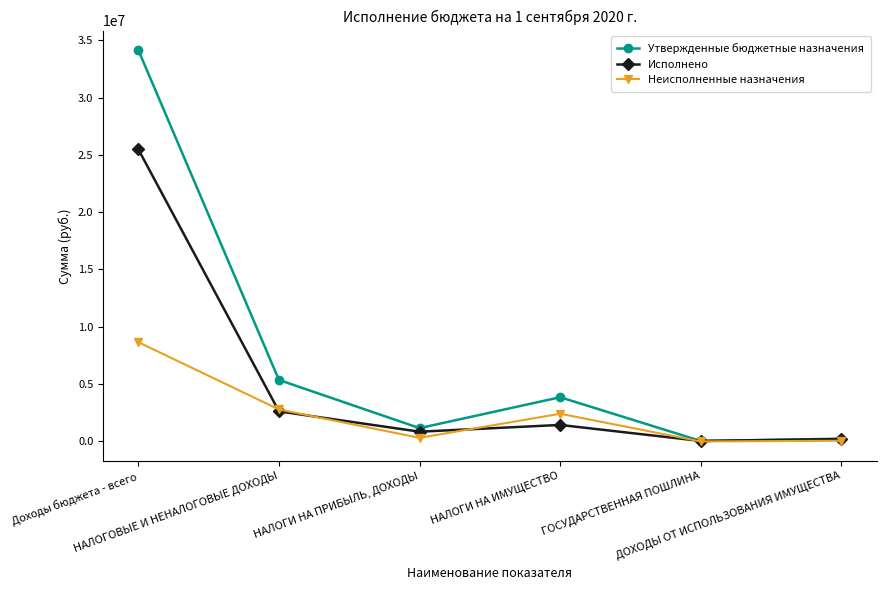

Does the chart display data point markers on the line(s)?

Yes